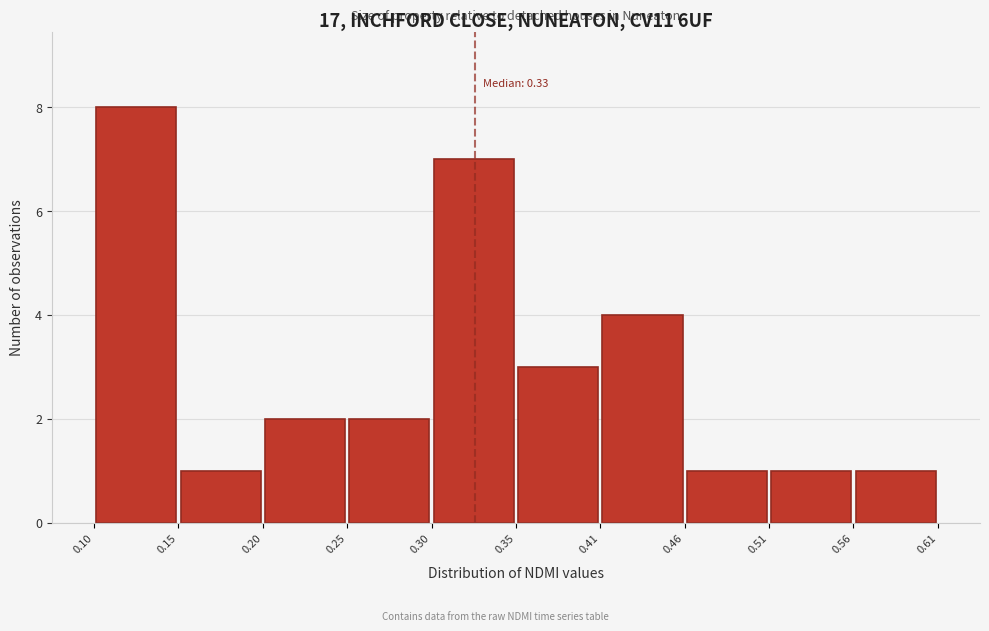

Which range on the x-axis has the tallest bar?

0.10 to 0.15